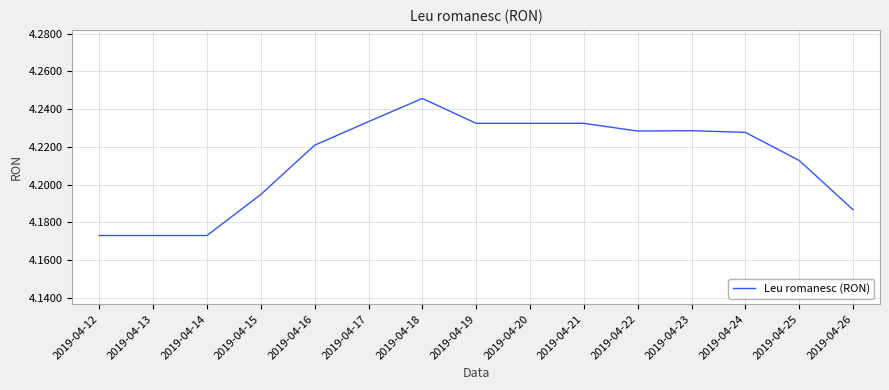

How many lines are shown in the chart?

1